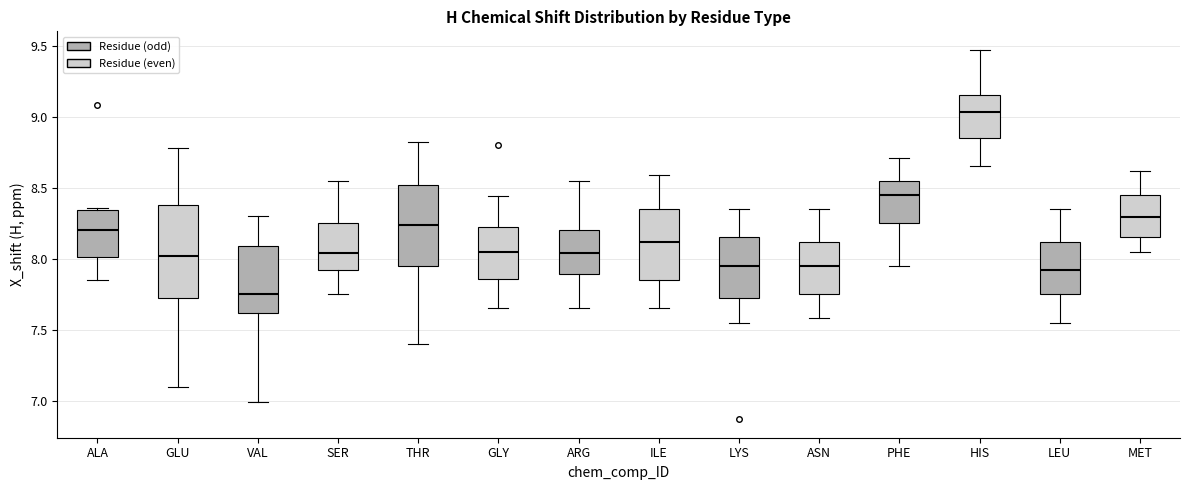

Reading left to right, transcribe this box plot: for each box, give where its median line is, the range the box spans, and where its two whiskers end, as read against the y-axis. The values are not printed on the chart, so give them approximately, as read against the axis.

ALA: median 8.20, box 8.00 to 8.35, whiskers 7.85 to 8.35 (just above the box's upper edge)
GLU: median 8.00, box 7.70 to 8.40, whiskers 7.10 to 8.80
VAL: median 7.75, box 7.60 to 8.10, whiskers 7.00 to 8.30
SER: median 8.05, box 7.90 to 8.25, whiskers 7.75 to 8.55
THR: median 8.25, box 7.95 to 8.50, whiskers 7.40 to 8.80
GLY: median 8.05, box 7.85 to 8.20, whiskers 7.65 to 8.45
ARG: median 8.05, box 7.90 to 8.20, whiskers 7.65 to 8.55
ILE: median 8.10, box 7.85 to 8.35, whiskers 7.65 to 8.60
LYS: median 7.95, box 7.70 to 8.15, whiskers 7.55 to 8.35
ASN: median 7.95, box 7.75 to 8.10, whiskers 7.60 to 8.35
PHE: median 8.45, box 8.25 to 8.55, whiskers 7.95 to 8.70
HIS: median 9.05, box 8.85 to 9.15, whiskers 8.65 to 9.45
LEU: median 7.90, box 7.75 to 8.10, whiskers 7.55 to 8.35
MET: median 8.30, box 8.15 to 8.45, whiskers 8.05 to 8.60